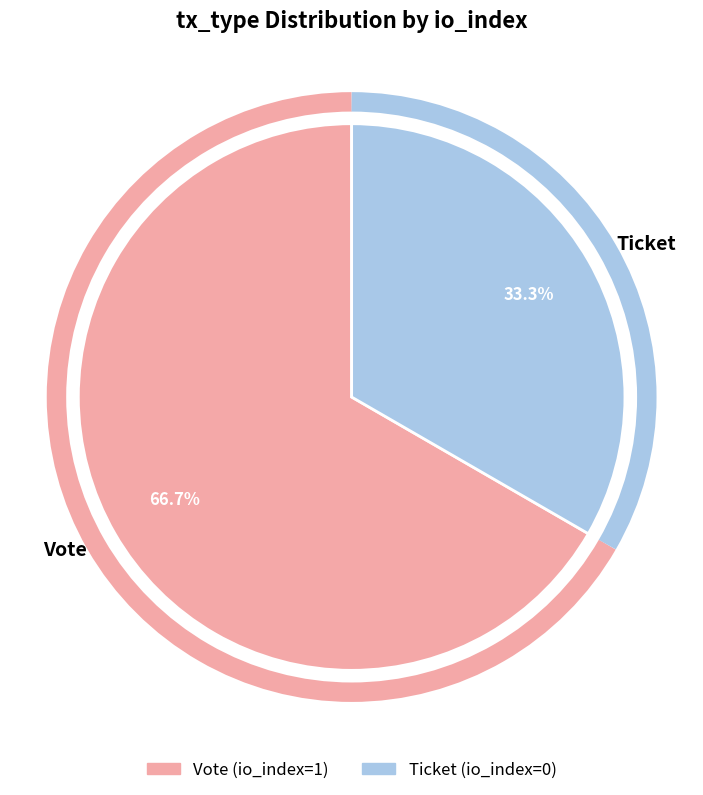

What is the total percentage of Ticket and Vote?

100.0%